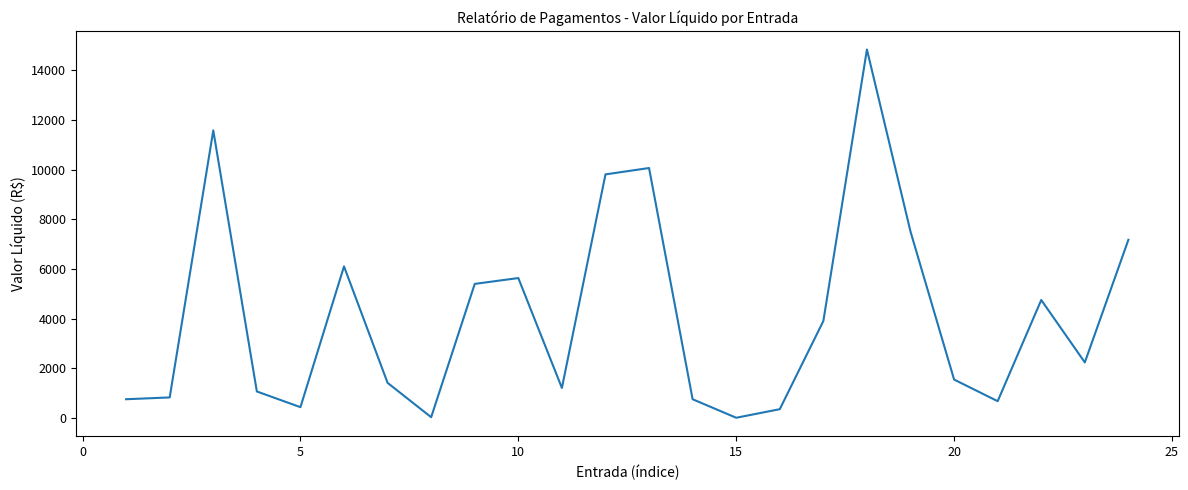

What is the maximum value shown in the chart?

14834.0